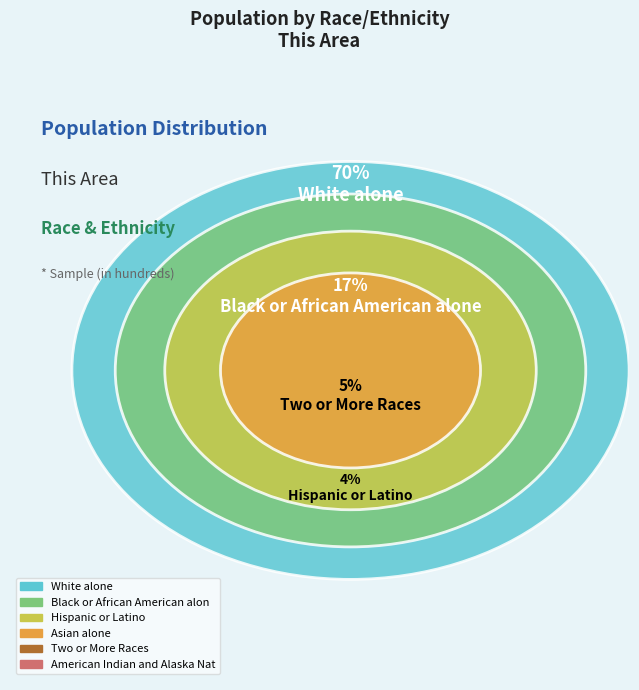

Does any single category account for the majority?

Yes